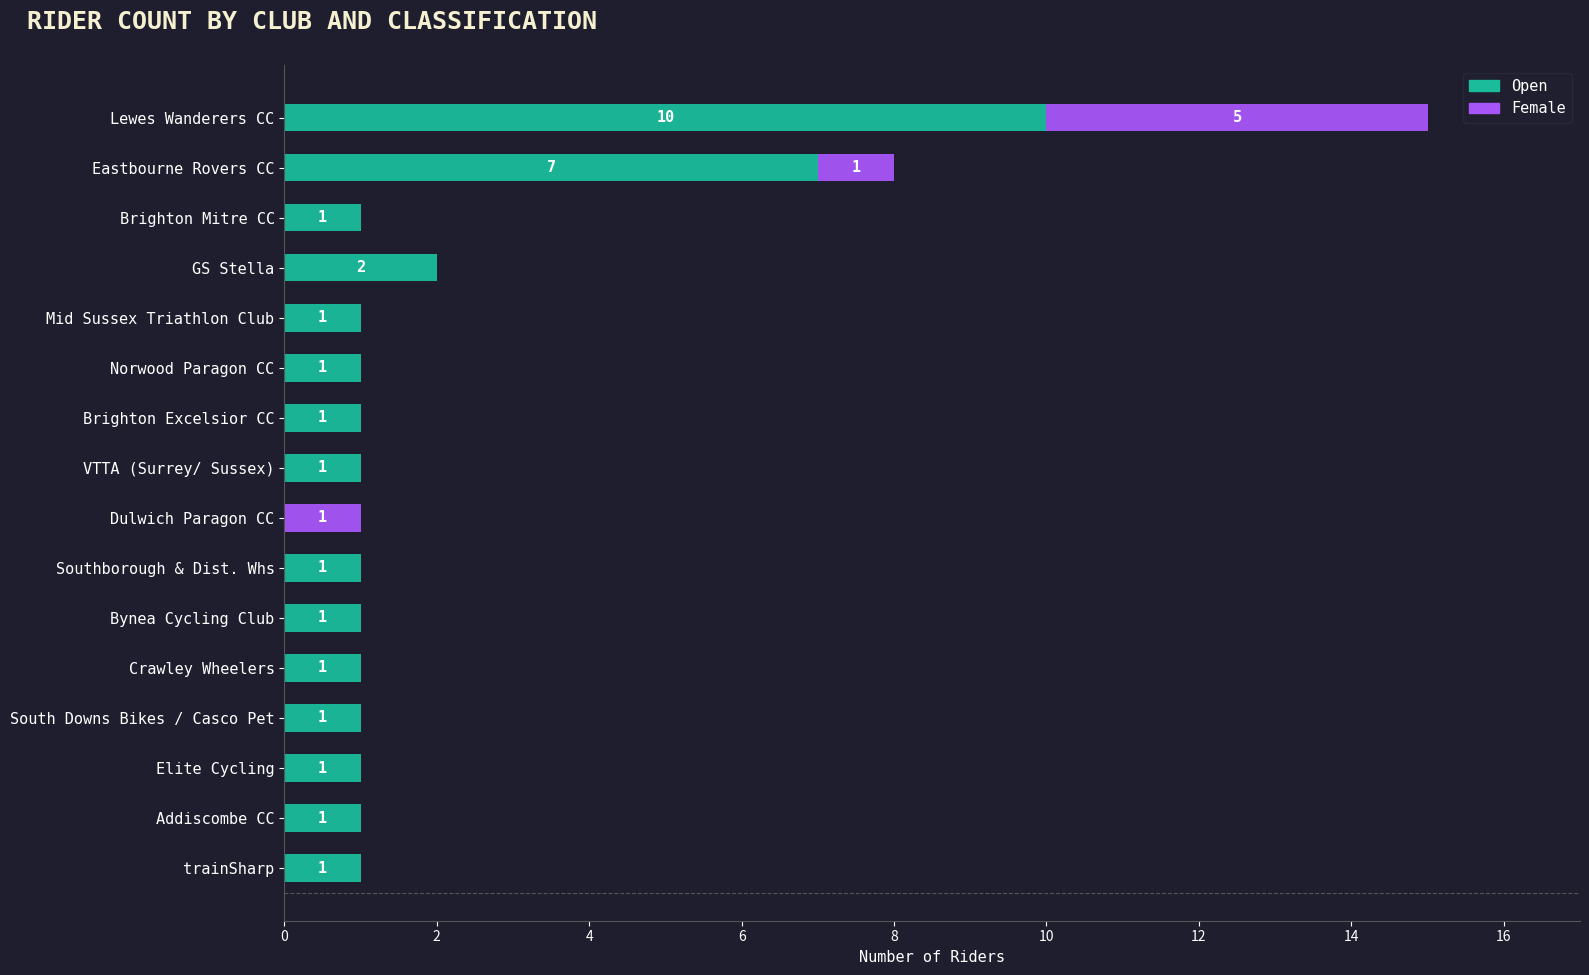

At which category is the sum across all series the highest?

Lewes Wanderers CC